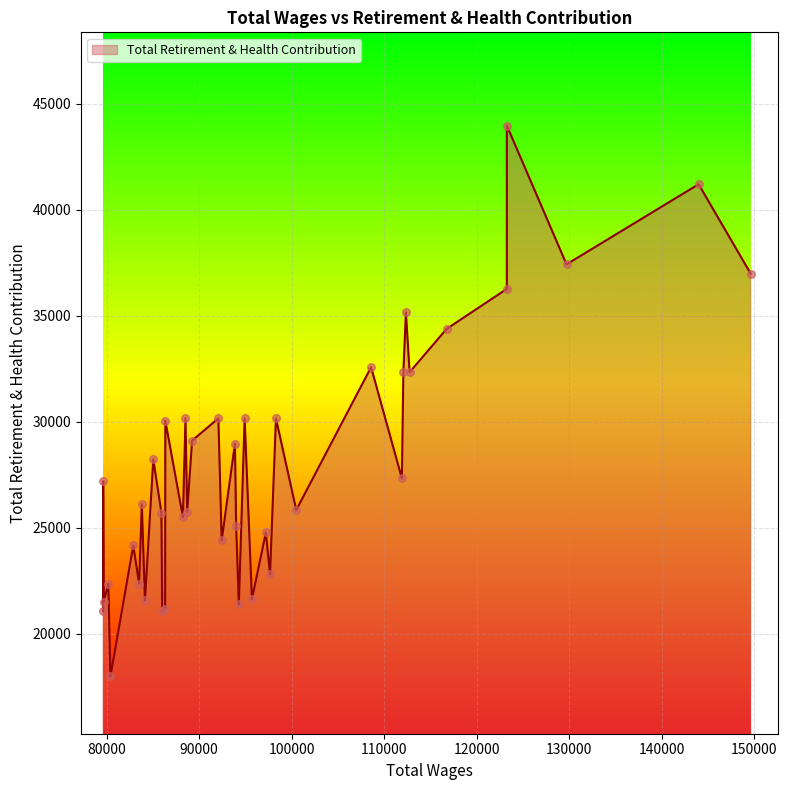

Between 4 and 22, which is larger?

4